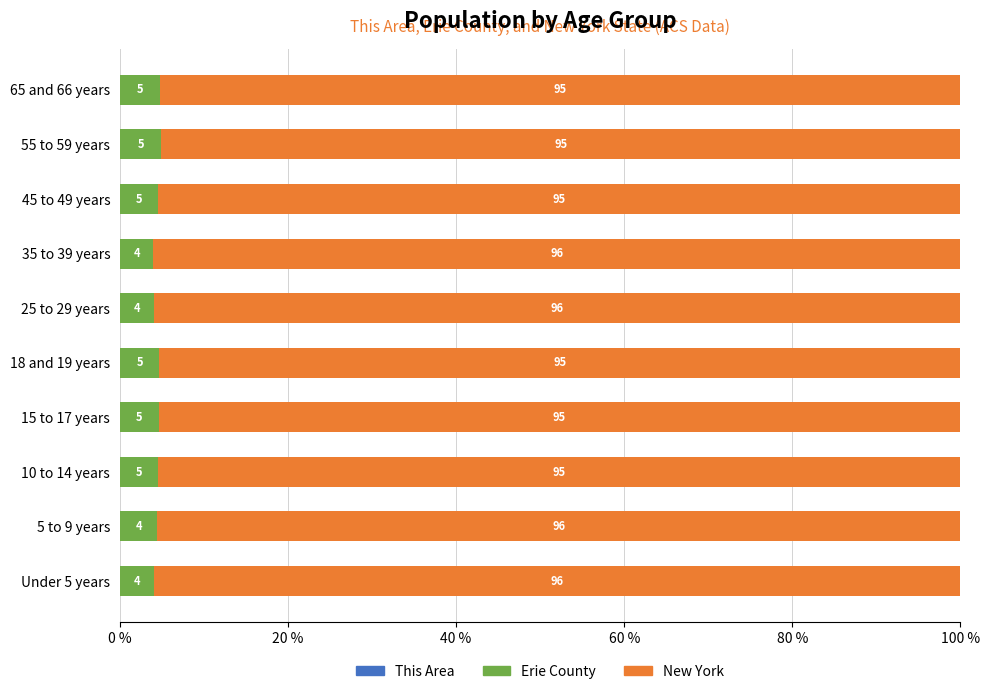

What is the total value across all series at 35 to 39 years?

100.0